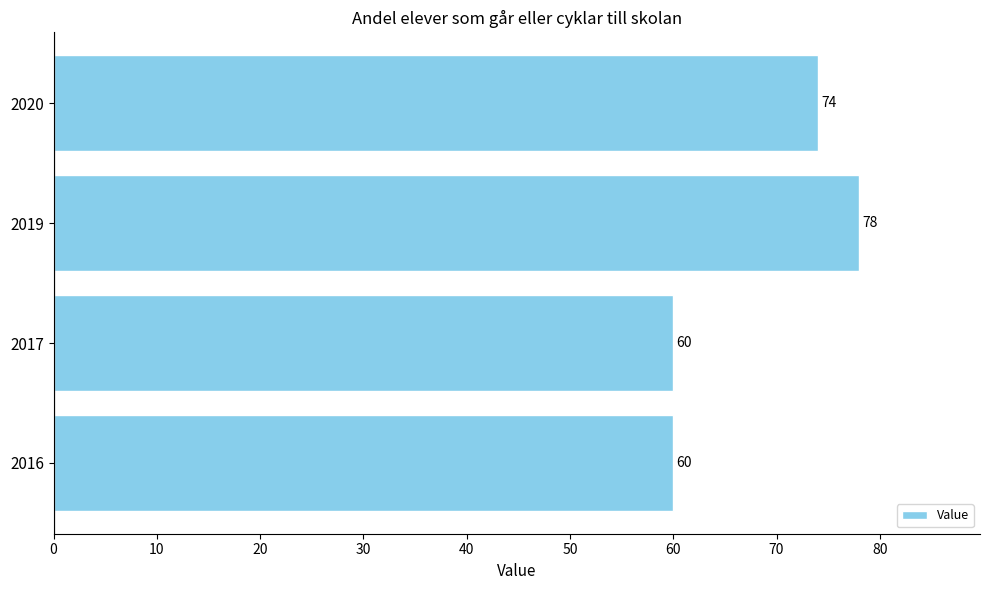

Count the number of data series in this chart.

1